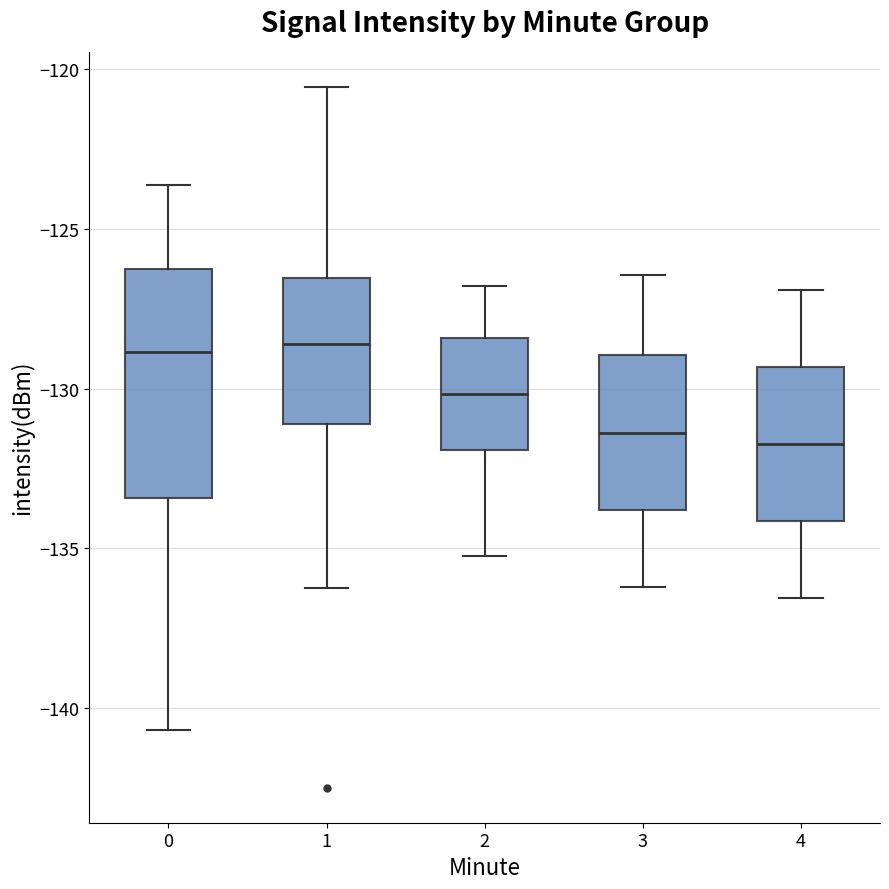

Reading left to right, transcribe this box plot: for each box, give where its median line is, the range the box spans, and where its two whiskers end, as read against the y-axis. The values are not printed on the chart, so give them approximately, as read against the axis.

0: median -129.0, box -133.5 to -126.5, whiskers -140.5 to -123.5
1: median -128.5, box -131.0 to -126.5, whiskers -136.5 to -120.5
2: median -130.0, box -132.0 to -128.5, whiskers -135.0 to -127.0
3: median -131.5, box -134.0 to -129.0, whiskers -136.0 to -126.5
4: median -131.5, box -134.0 to -129.5, whiskers -136.5 to -127.0